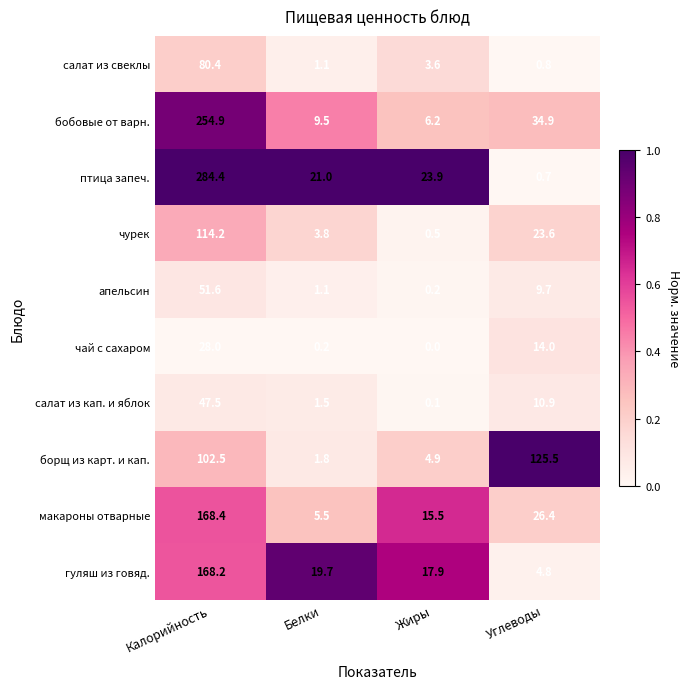

At Углеводы, list the series in order from largest to smallest.

борщ из карт. и кап., бобовые от варн., макароны отварные, чурек, чай с сахаром, салат из кап. и яблок, апельсин, гуляш из говяд., салат из свеклы, птица запеч.